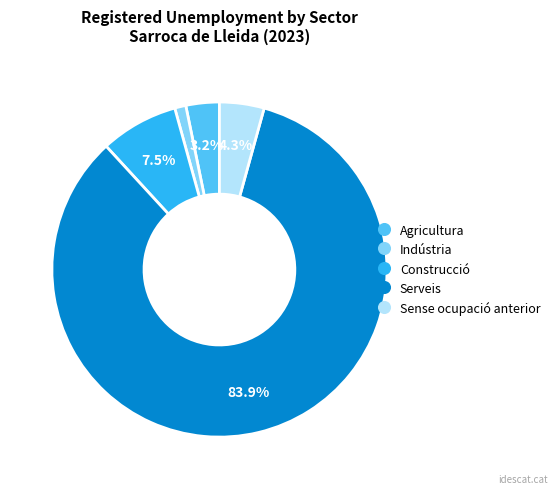

Between Agricultura and Serveis, which is larger?

Serveis